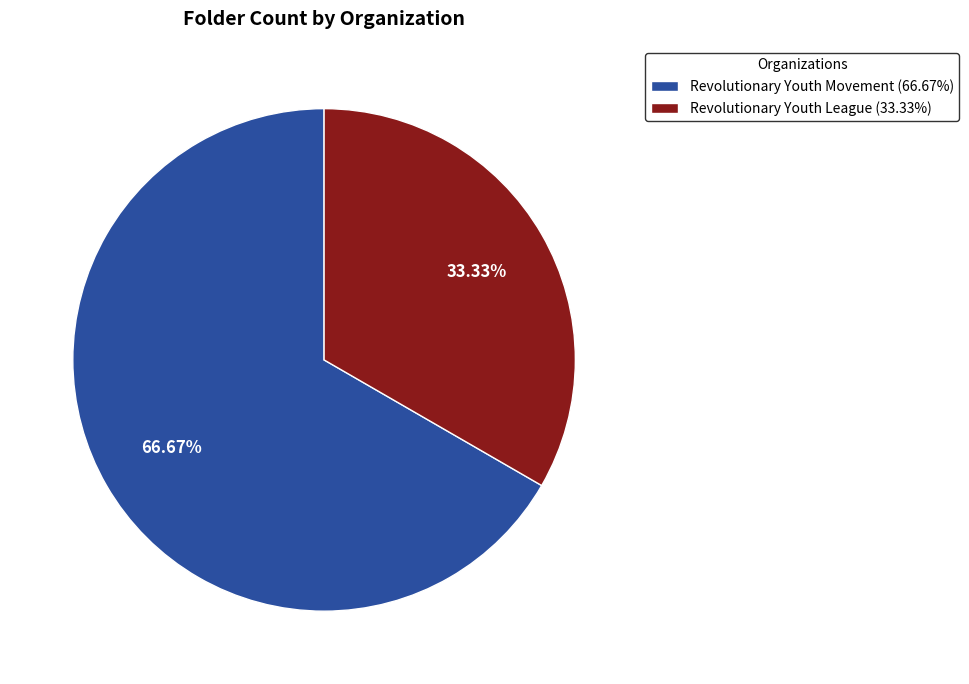

Is there any slice that represents more than half of the pie?

Yes